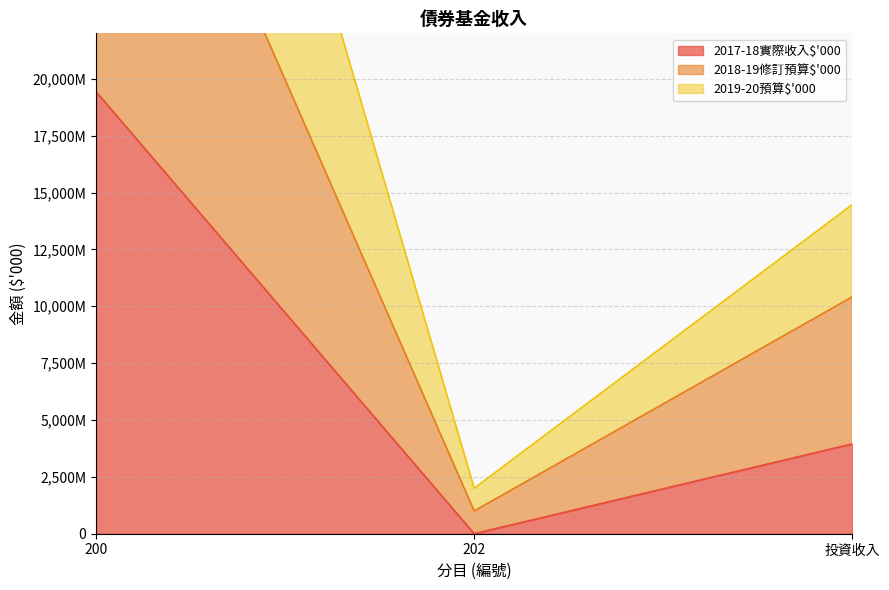

True or false: 2019-20預算$'000 has a value of 2000000 at 202.

True